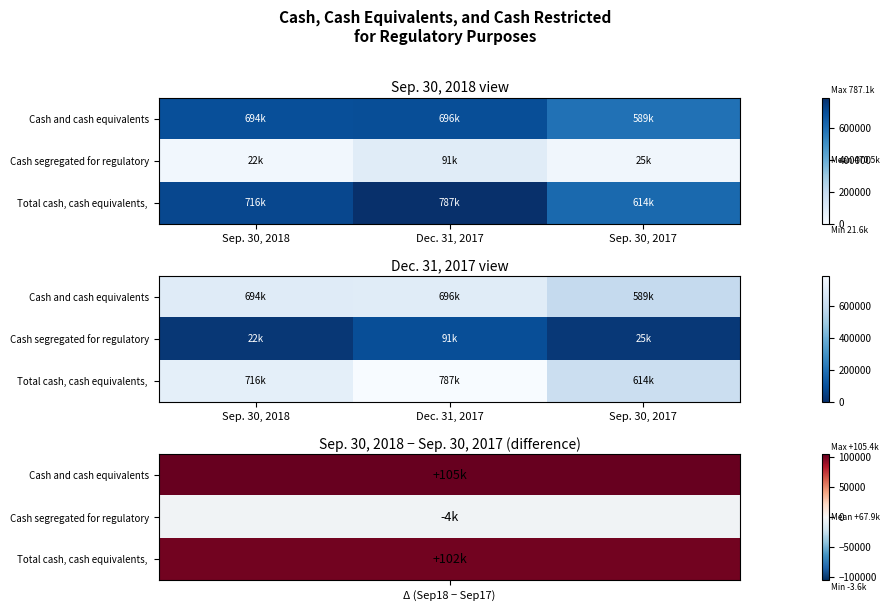

What is the difference between the Cash and cash equivalents values at Dec. 31, 2017 and Sep. 30, 2017?

107367